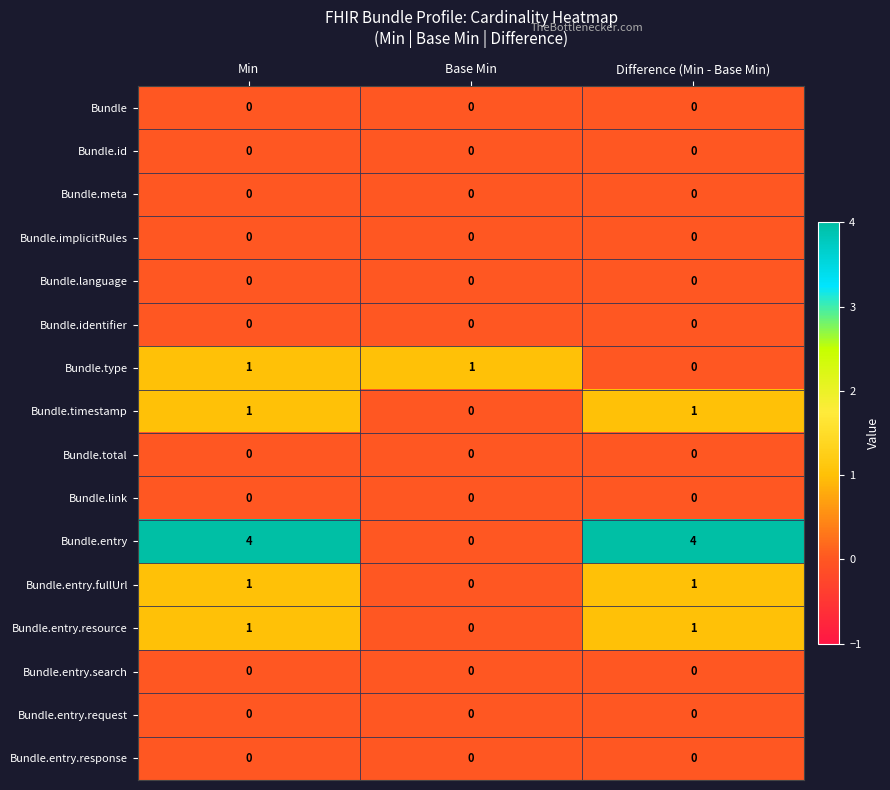

The value of Bundle.type at Min is 1. True or false?

True